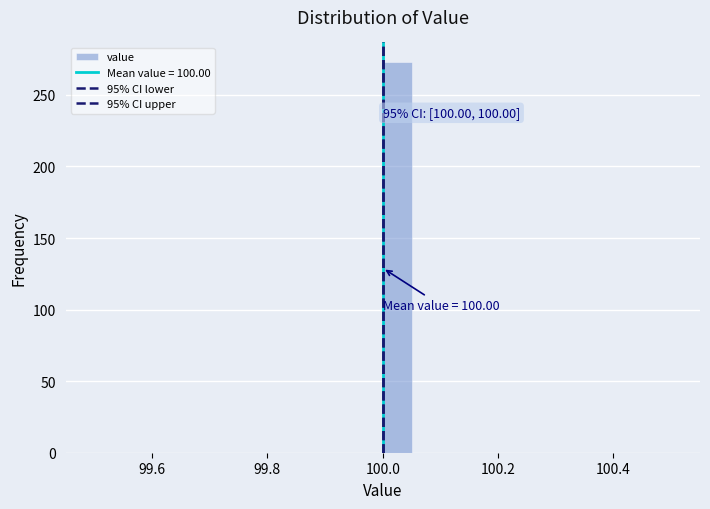

Read against the x-axis, roughly where is the centre of the tallest bar?

100.02